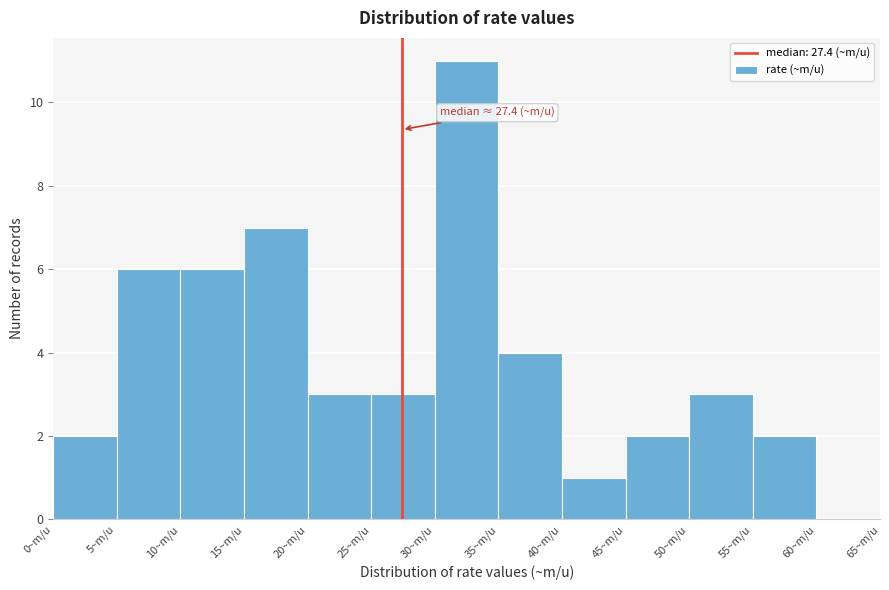

Which range on the x-axis has the tallest bar?

30 to 35